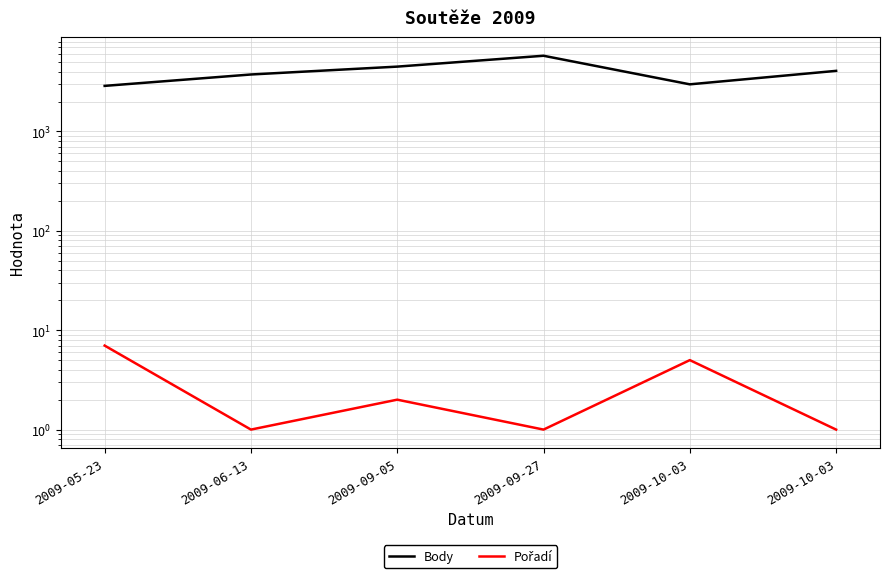

Reading right to left, list all the values displayed in this chart.

Body: 4069	2978	5774	4489	3741	2873
Pořadí: 1	5	1	2	1	7